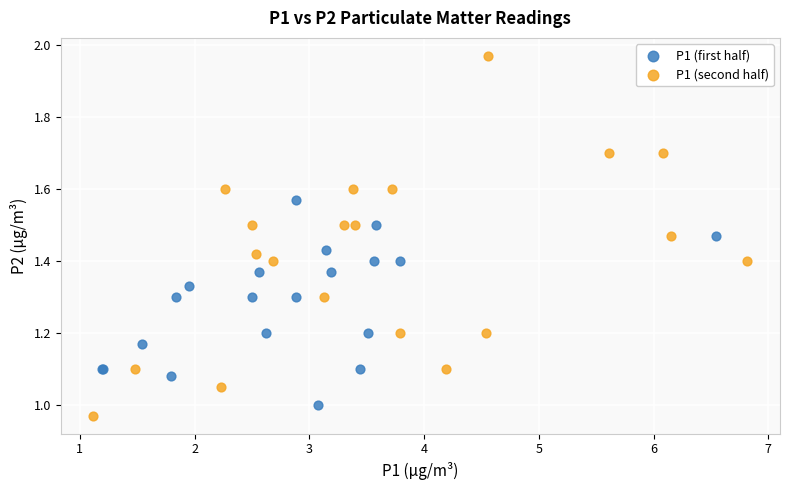

Which series has the widest spread of Y values?

P1 (second half)